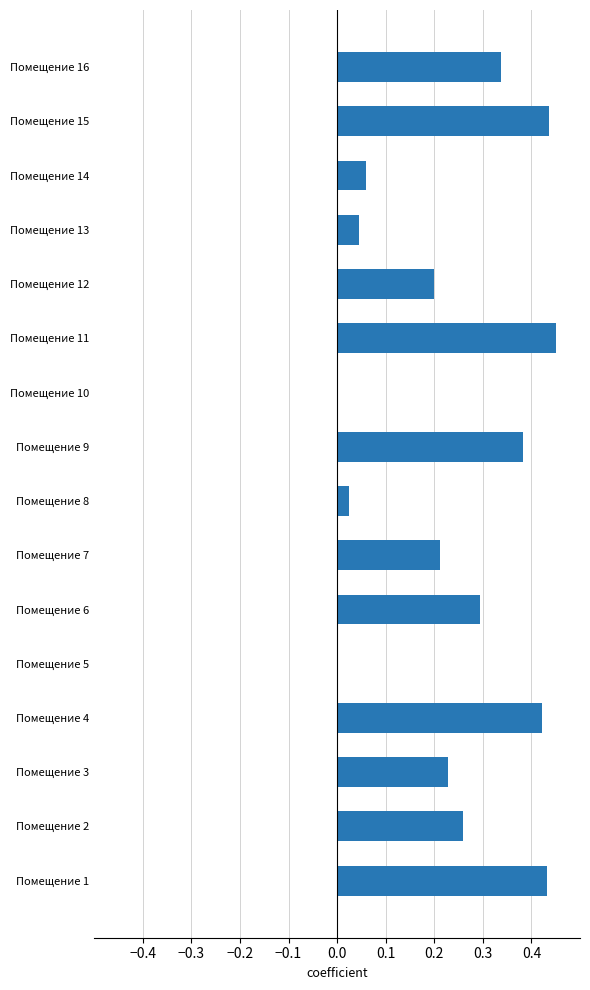

Is it true that the value at Помещение 6 is 0.3?

True